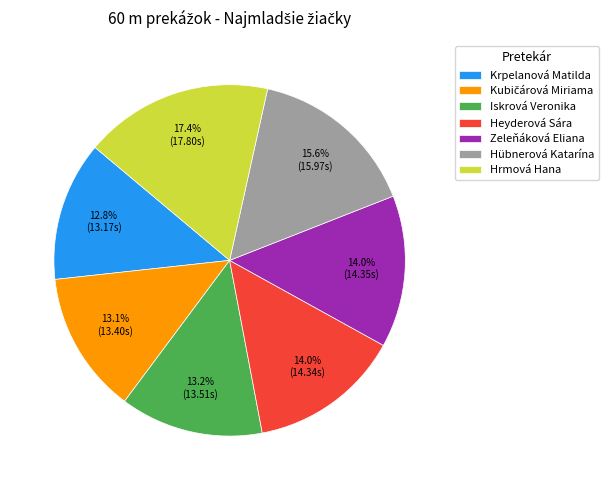

Count the number of slices in the pie.

7